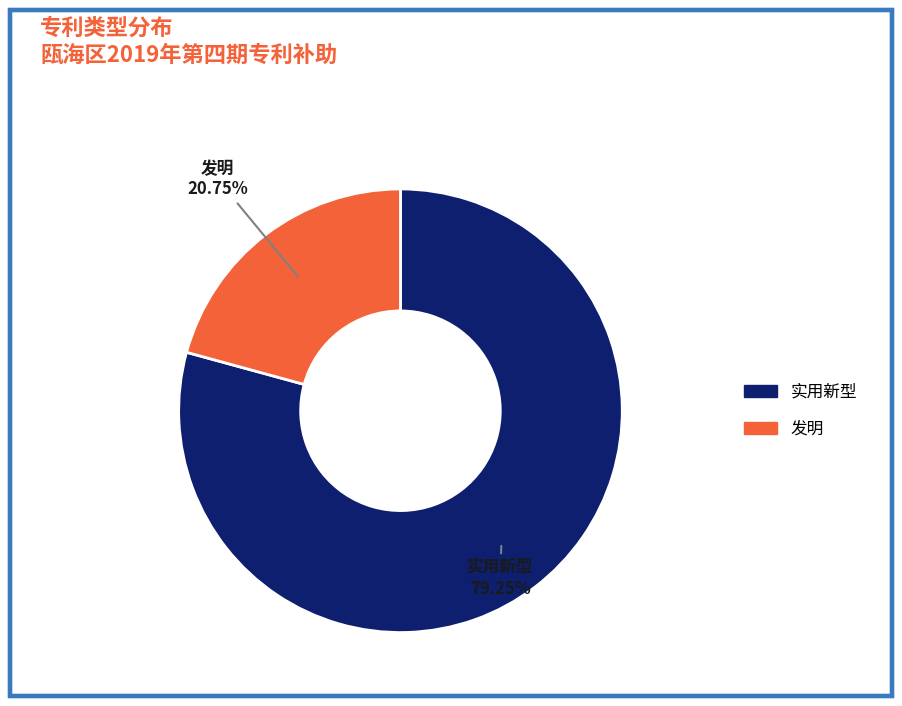

How many segments does this pie chart have?

2